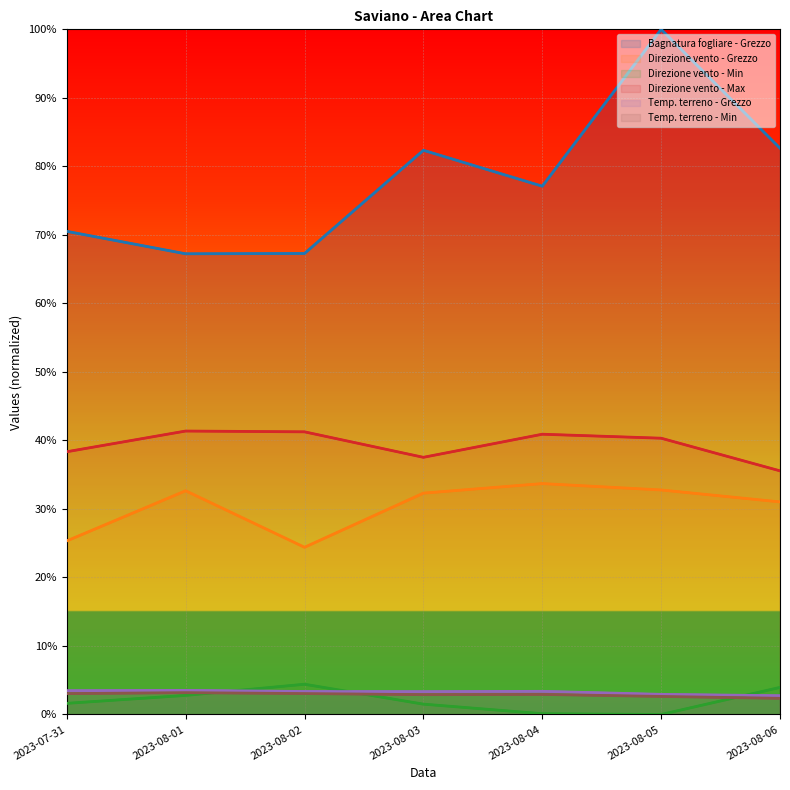

Reading left to right, what are all the values shown in this chart?

Bagnatura fogliare - Grezzo: 2023-07-31=0.7	2023-08-01=0.7	2023-08-02=0.7	2023-08-03=0.8	2023-08-04=0.8	2023-08-05=1.0	2023-08-06=0.8
Direzione vento - Grezzo: 2023-07-31=0.3	2023-08-01=0.3	2023-08-02=0.2	2023-08-03=0.3	2023-08-04=0.3	2023-08-05=0.3	2023-08-06=0.3
Direzione vento - Min: 2023-07-31=0.0	2023-08-01=0.0	2023-08-02=0.0	2023-08-03=0.0	2023-08-04=0.0	2023-08-05=0.0	2023-08-06=0.0
Direzione vento - Max: 2023-07-31=0.4	2023-08-01=0.4	2023-08-02=0.4	2023-08-03=0.4	2023-08-04=0.4	2023-08-05=0.4	2023-08-06=0.4
Temp. terreno - Grezzo: 2023-07-31=0.0	2023-08-01=0.0	2023-08-02=0.0	2023-08-03=0.0	2023-08-04=0.0	2023-08-05=0.0	2023-08-06=0.0
Temp. terreno - Min: 2023-07-31=0.0	2023-08-01=0.0	2023-08-02=0.0	2023-08-03=0.0	2023-08-04=0.0	2023-08-05=0.0	2023-08-06=0.0